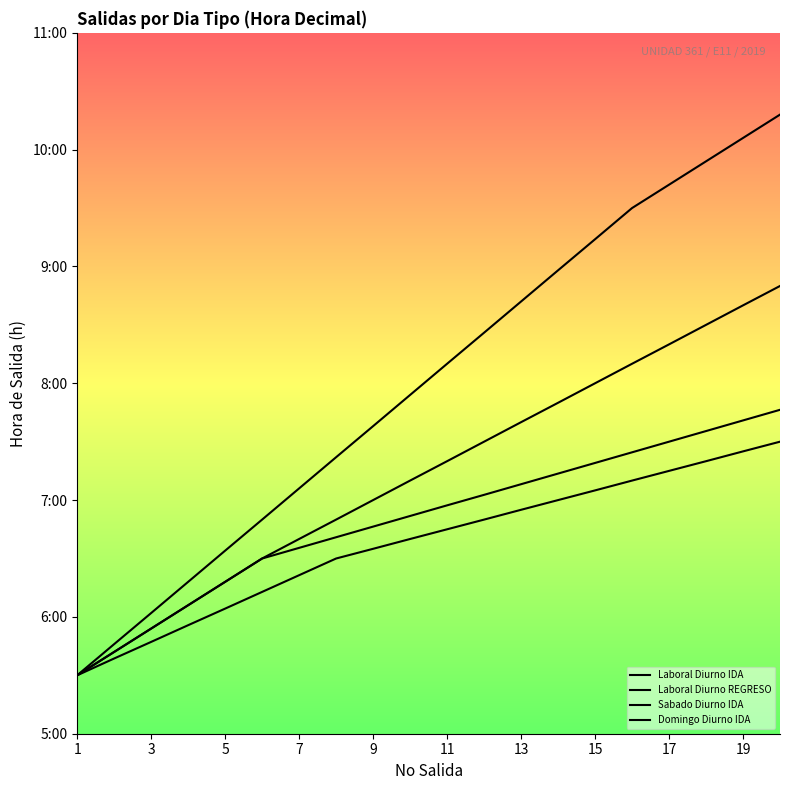

At which label is Laboral Diurno REGRESO closest to 6?

3